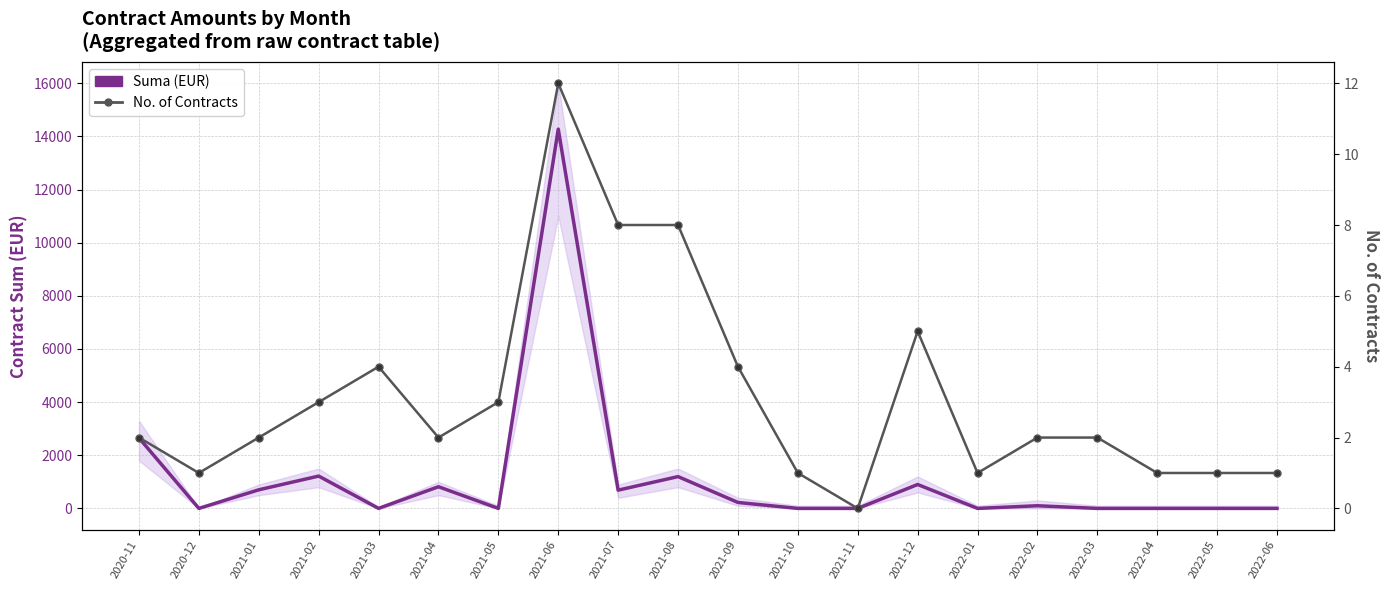

Reading left to right, extract all data points from this chart.

Suma (EUR): 2653.1	0.0	700.0	1216.9	1.0	816.0	0.0	14275.2	687.2	1197.0	223.6	0.0	0.0	900.0	0.0	100.0	0.0	0.0	0.0	0.0
No. of Contracts: 2.0	1.0	2.0	3.0	4.0	2.0	3.0	12.0	8.0	8.0	4.0	1.0	0.0	5.0	1.0	2.0	2.0	1.0	1.0	1.0